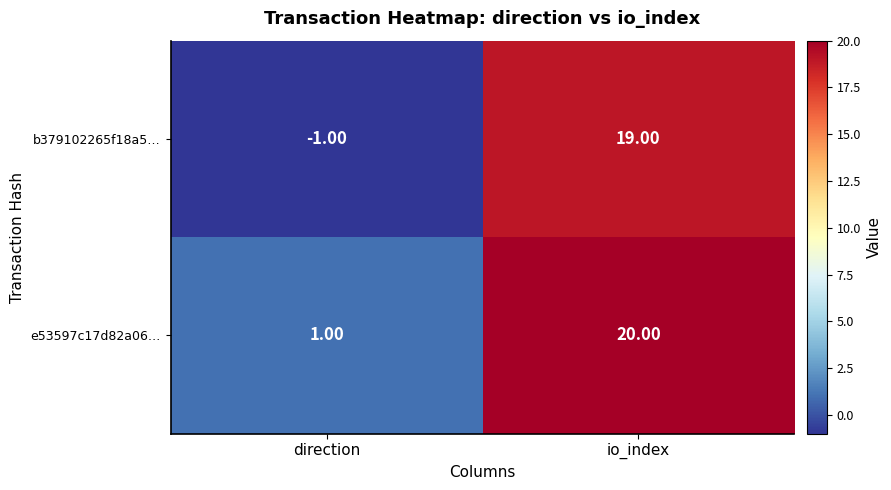

At how many categories does at least one series exceed 2?

1